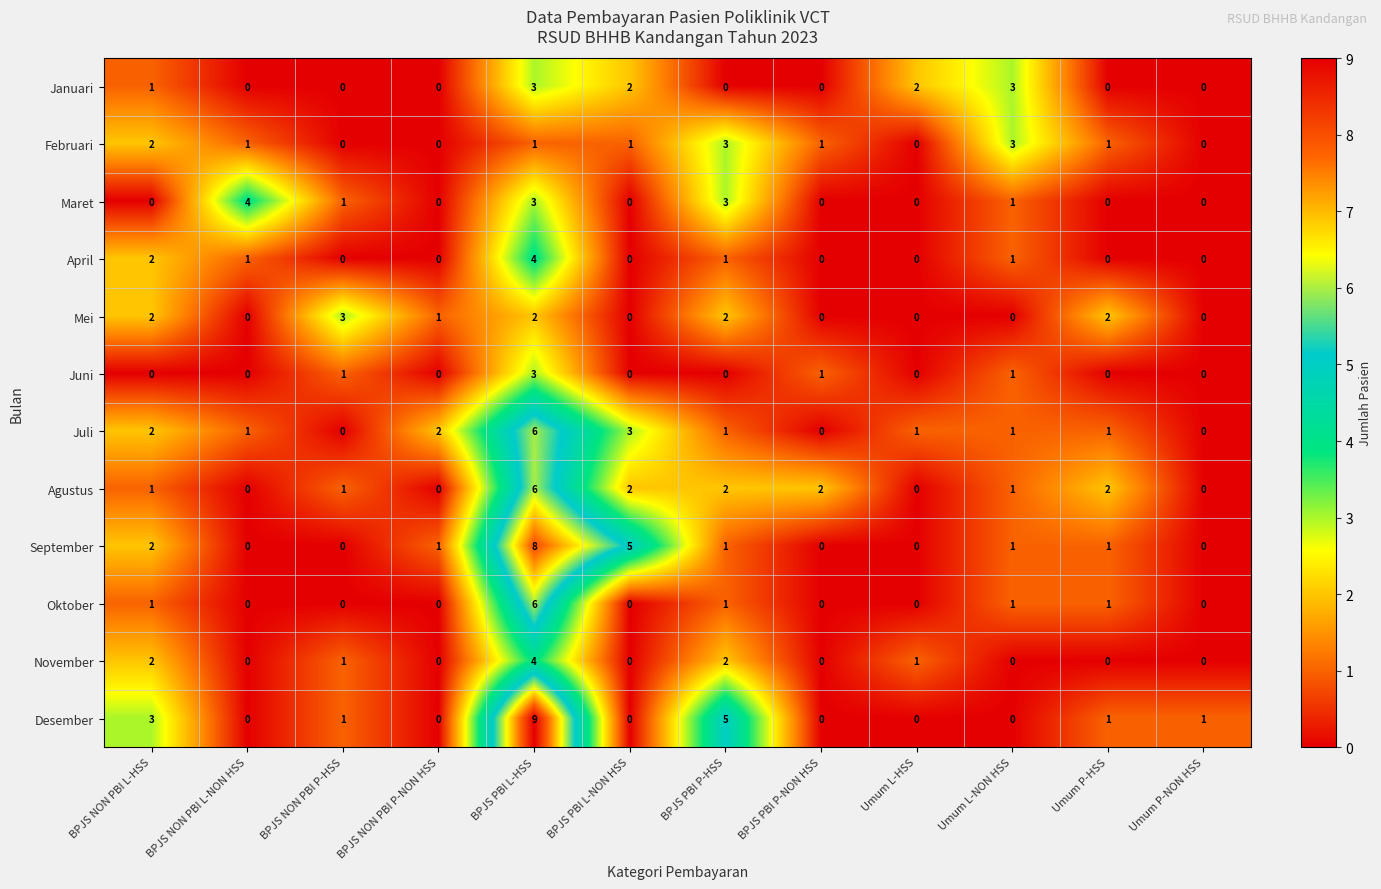

At which label is Desember closest to 4?

BPJS NON PBI L-HSS